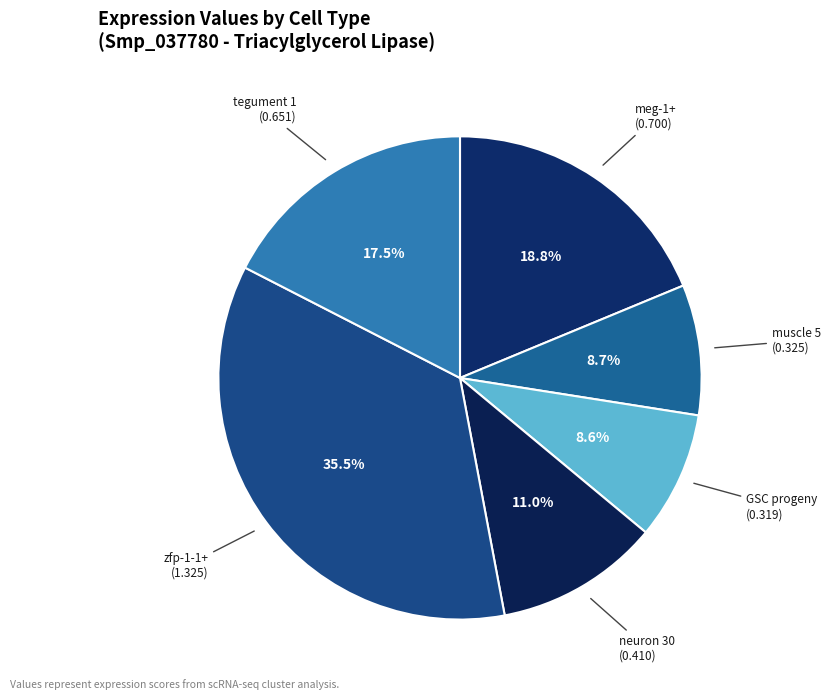

Rank the categories by value from lowest to highest.

GSC progeny, muscle 5, neuron 30, tegument 1, meg-1+, zfp-1-1+